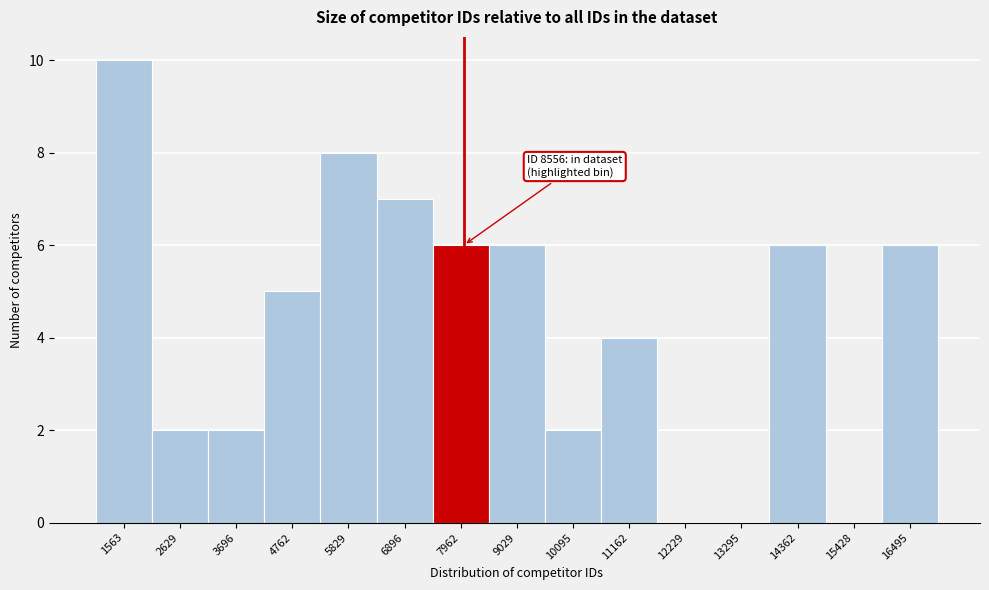

Reading left to right, transcribe all the data shown in this chart.

1563=10	2629=2	3696=2	4762=5	5829=8	6896=7	7962=6	9029=6	10095=2	11162=4	12229=0	13295=0	14362=6	15428=0	16495=6